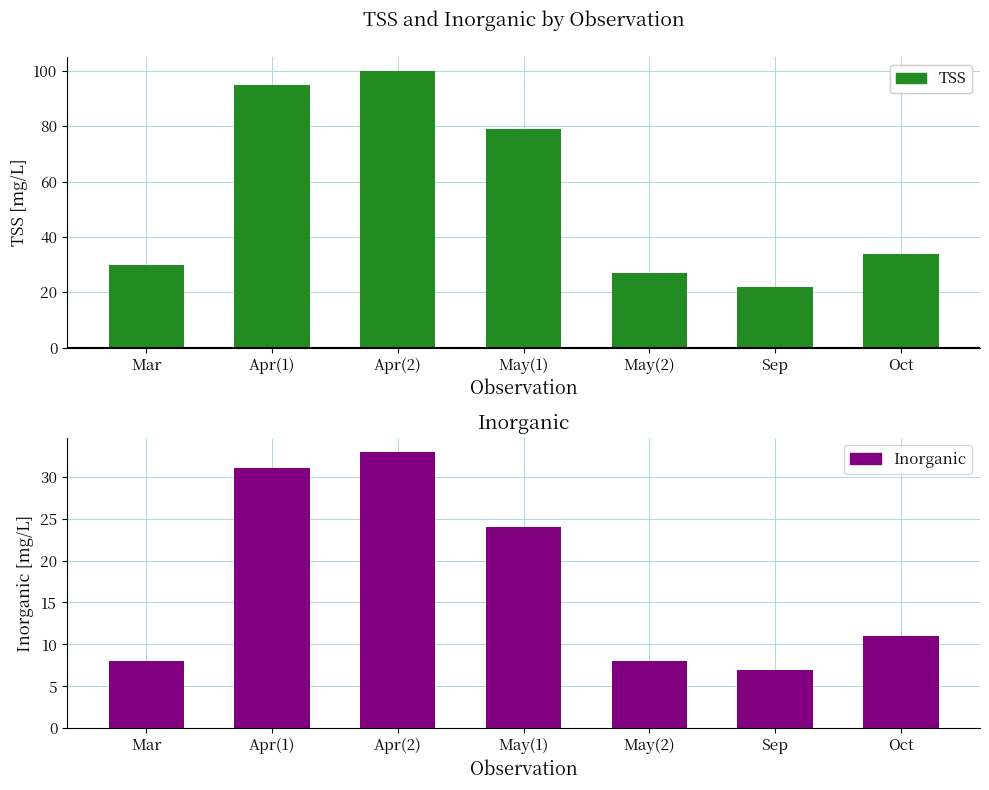

Between May(2) and Sep, which is larger?

May(2)